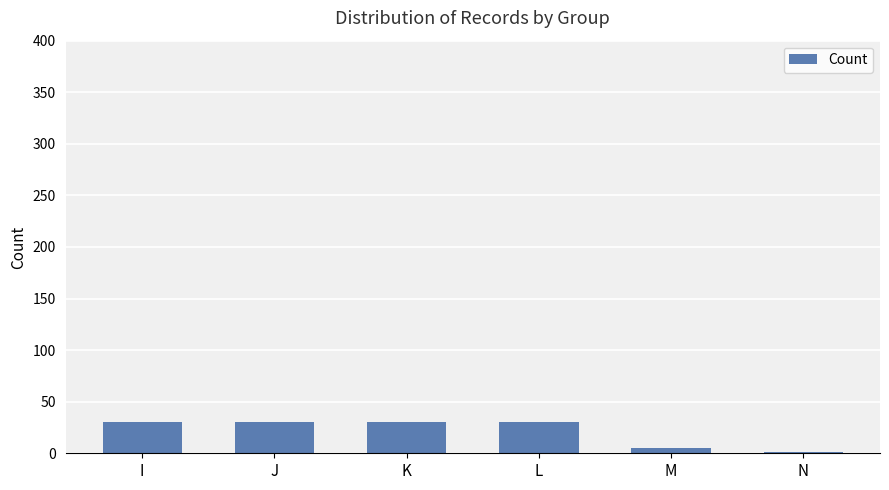

The value at I is 18. True or false?

False